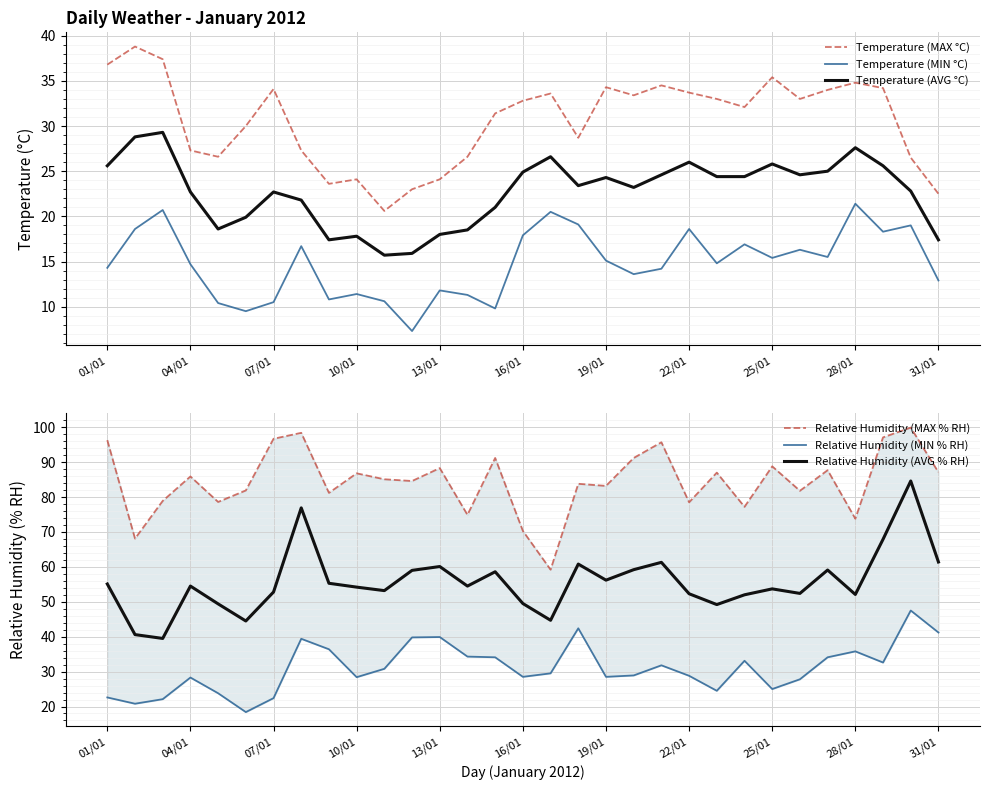

True or false: Temperature (MAX °C) and Temperature (AVG °C) intersect in this chart.

False